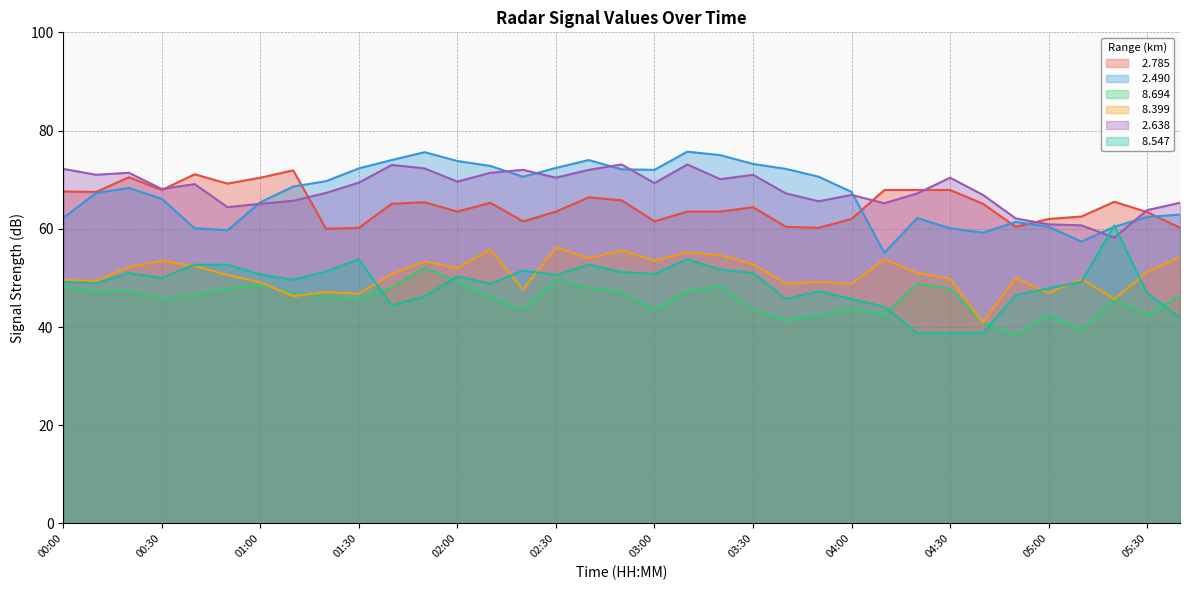

At 05:10, list the series in order from largest to smallest.

  2.785,   2.638,   2.490,   8.399,   8.547,   8.694